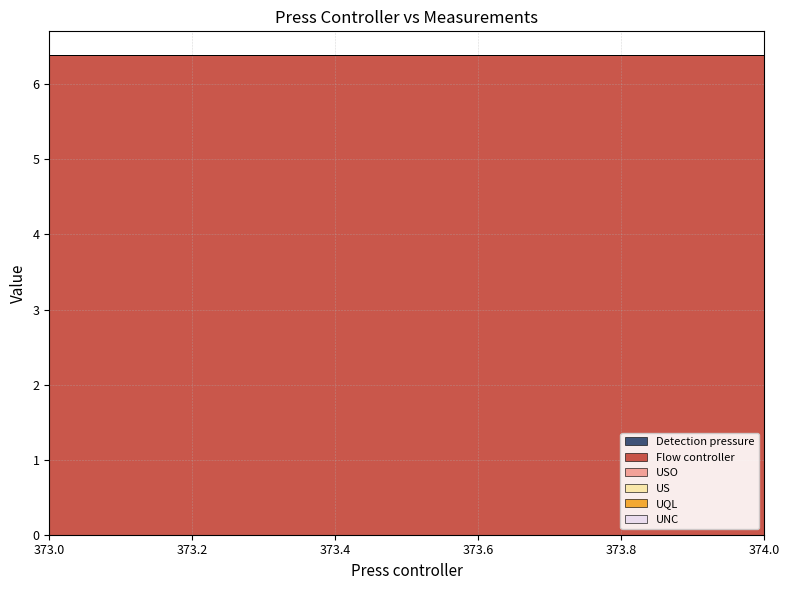

At which label does UNC reach its minimum?

373